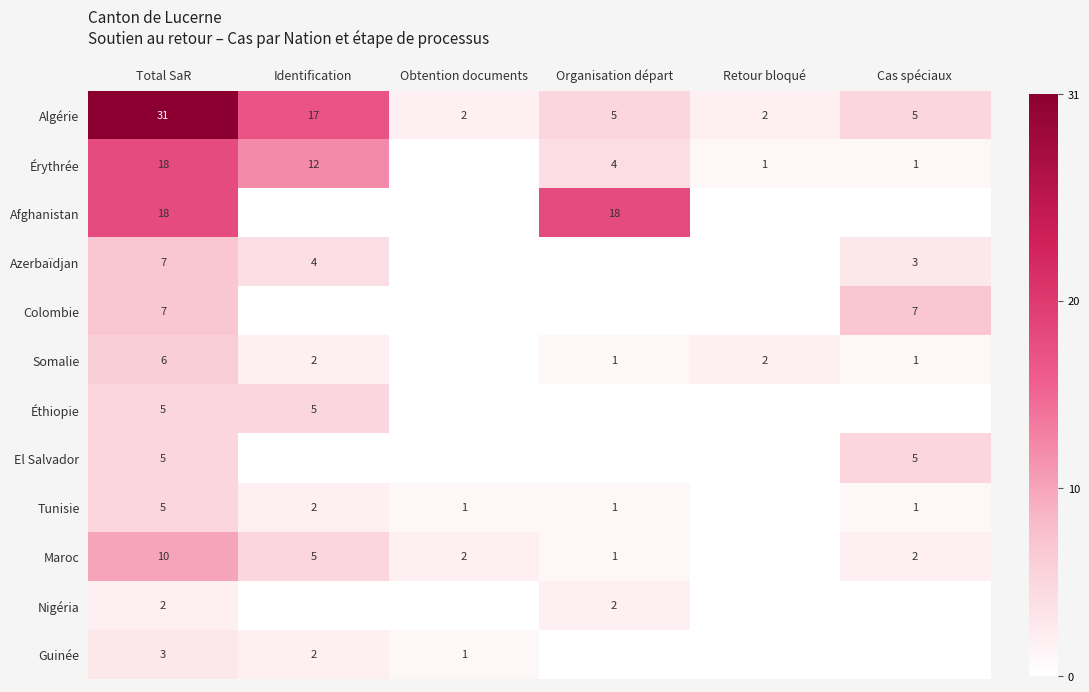

At which label does Algérie reach its peak?

Total SaR